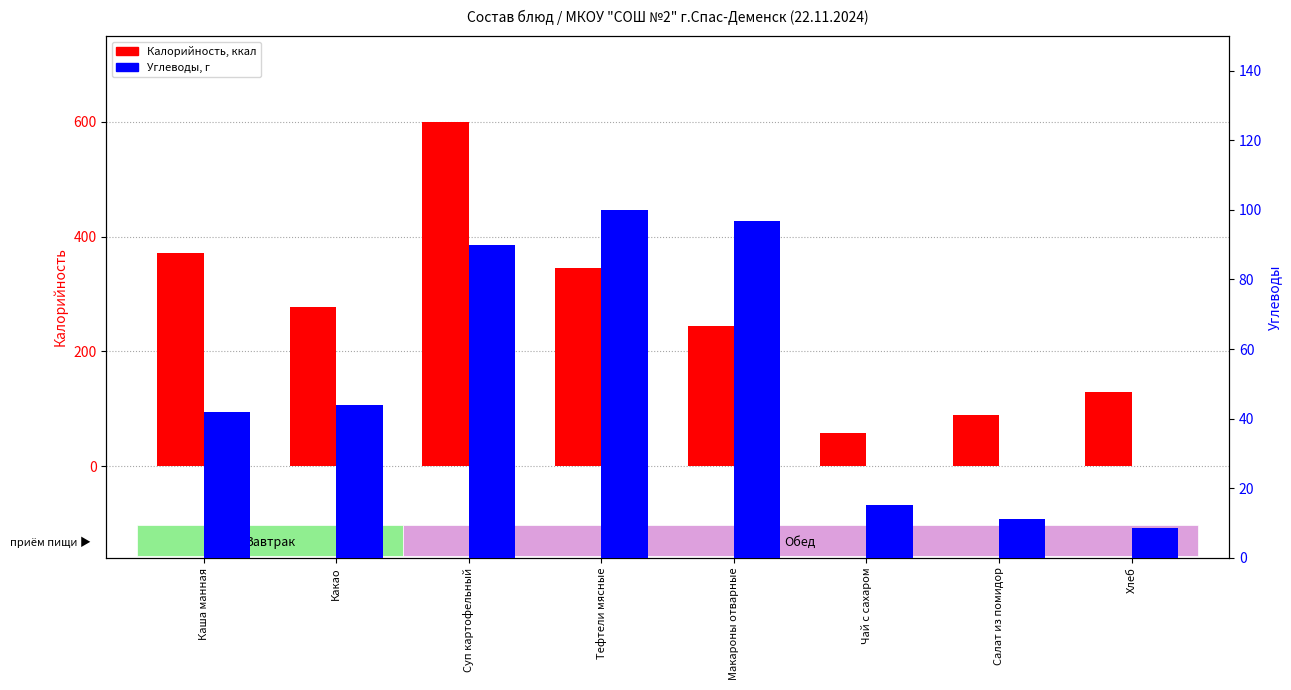

List the series in order of their overall mean, highest first.

Калорийность, Углеводы